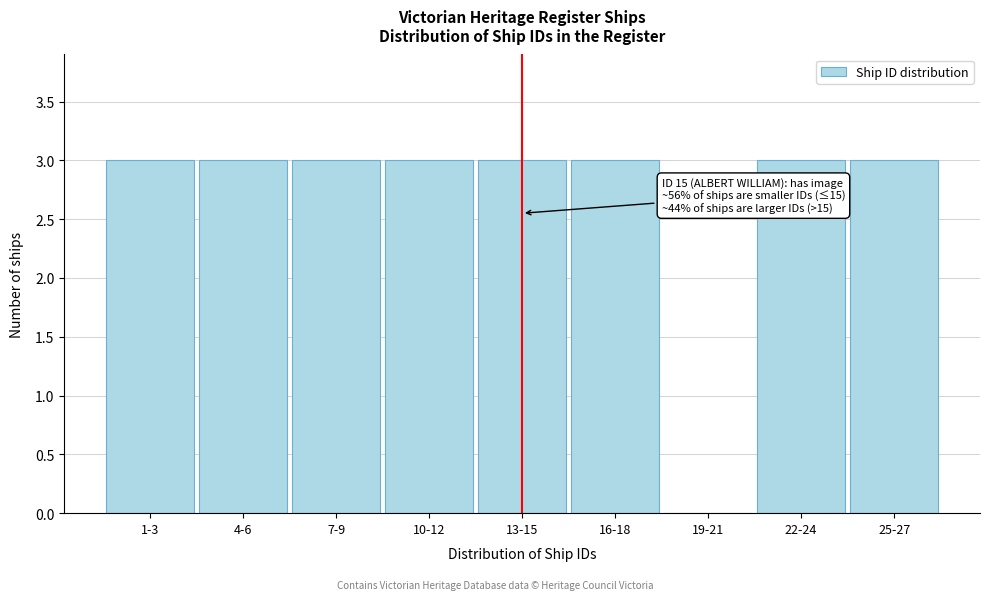

Reading right to left, extract all data points from this chart.

25-27=3	22-24=3	19-21=0	16-18=3	13-15=3	10-12=3	7-9=3	4-6=3	1-3=3